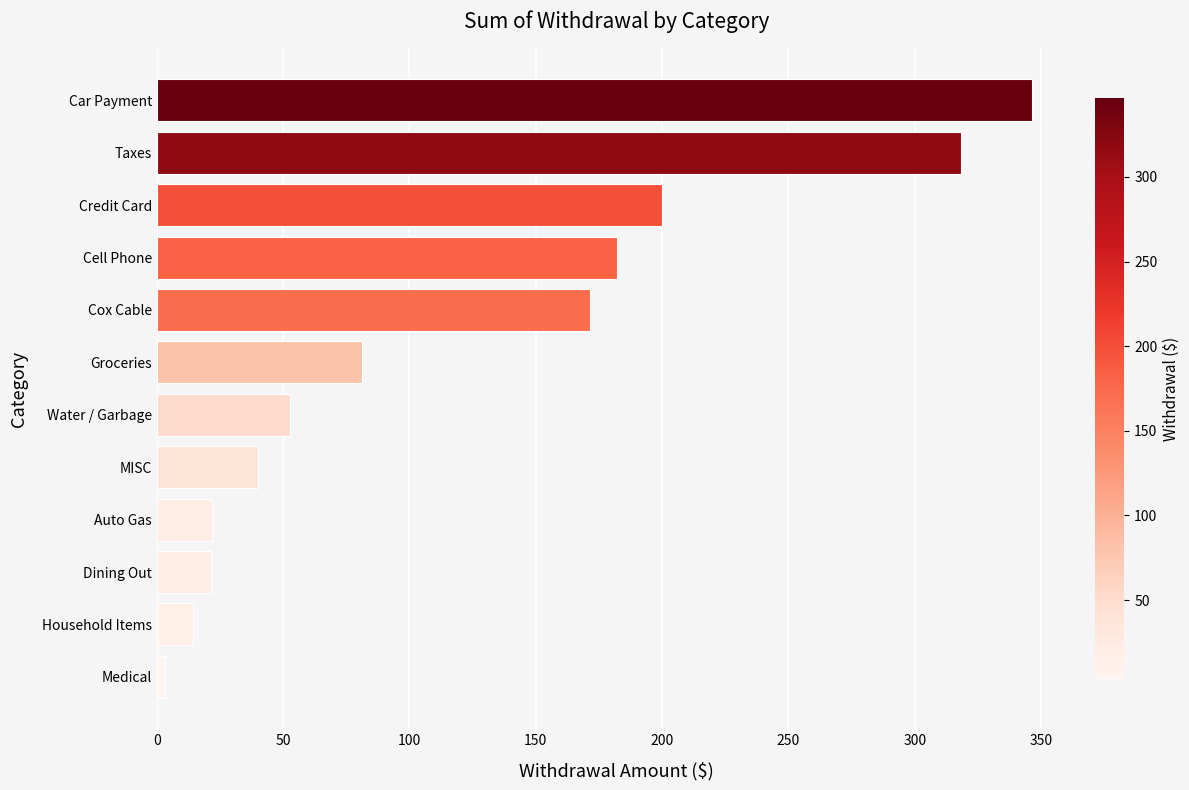

The value at Auto Gas is 35.8. True or false?

False